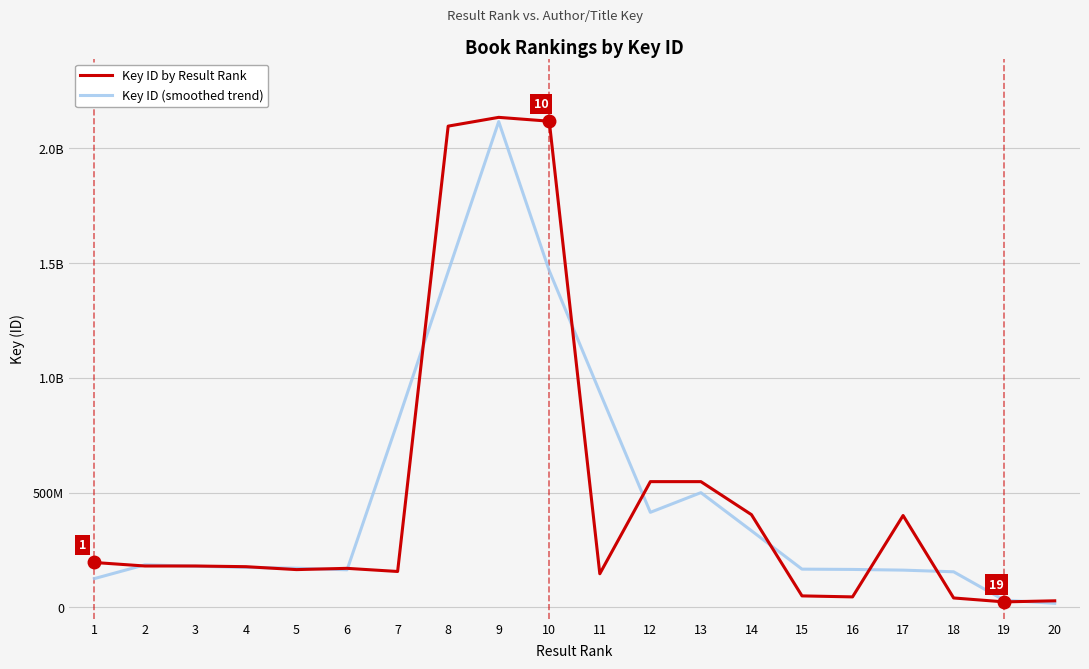

The Key ID (smoothed trend) series shows 1462764603.3 at 8. True or false?

True